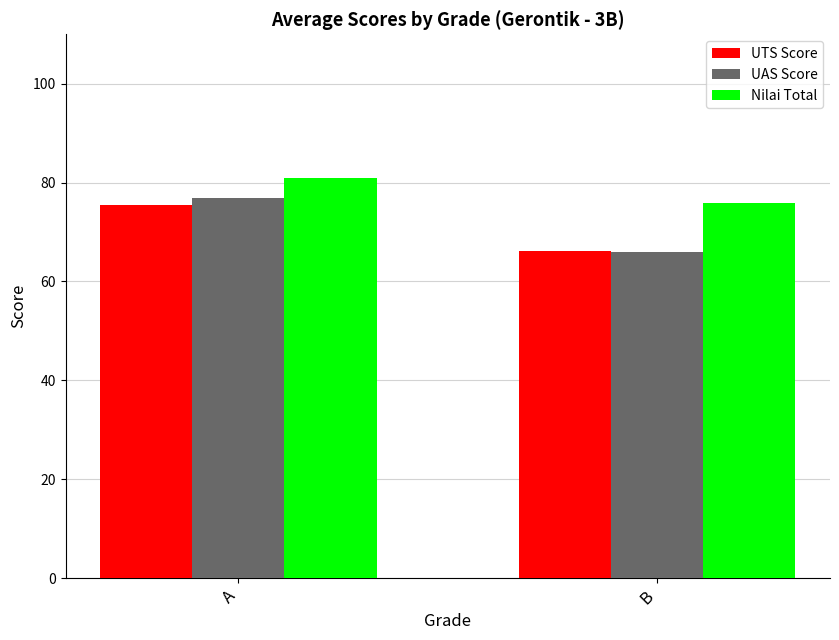

Is it true that UTS Score equals 107.6 at A?

False